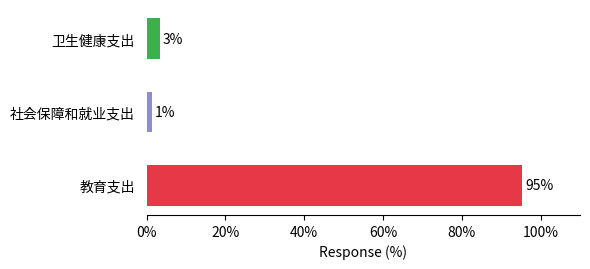

How many bars are there in total?

3